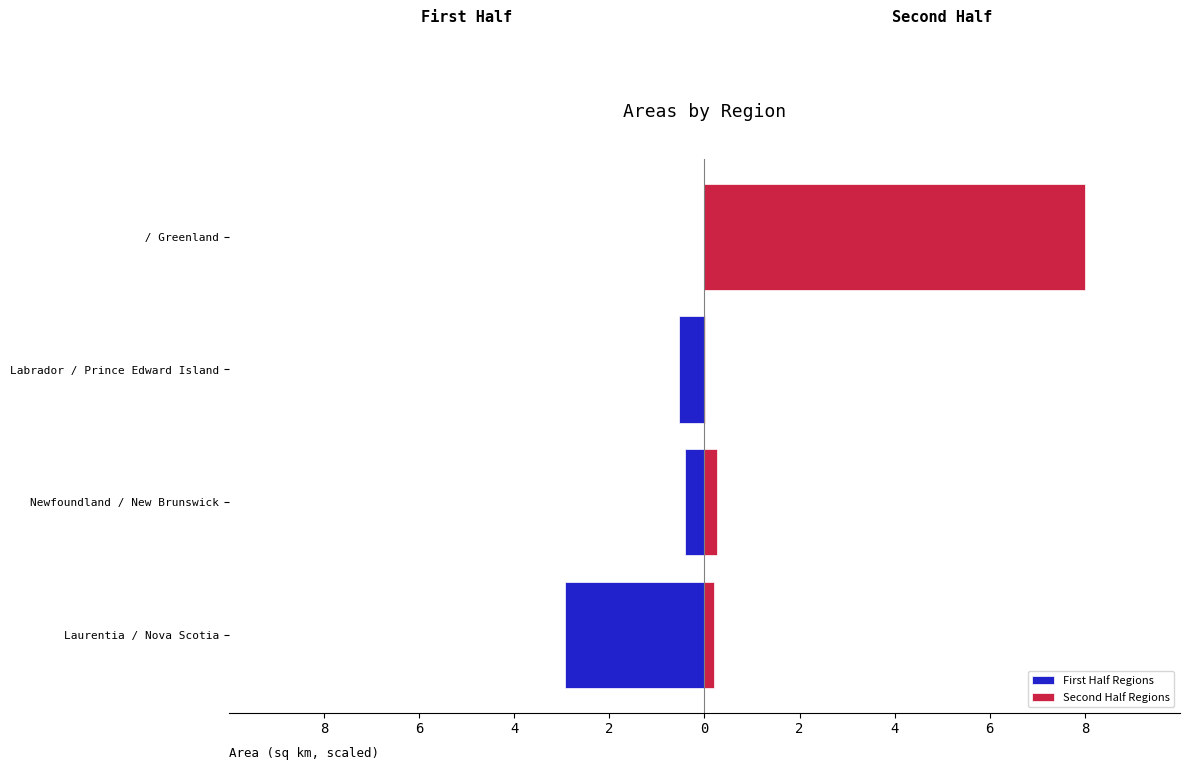

Rank the series by their maximum value, from lowest to highest.

First Half Regions, Second Half Regions